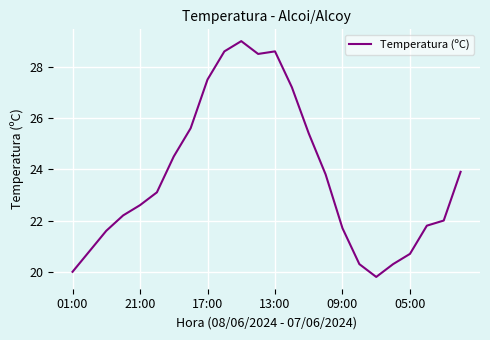

What is the minimum value shown in the chart?

19.8